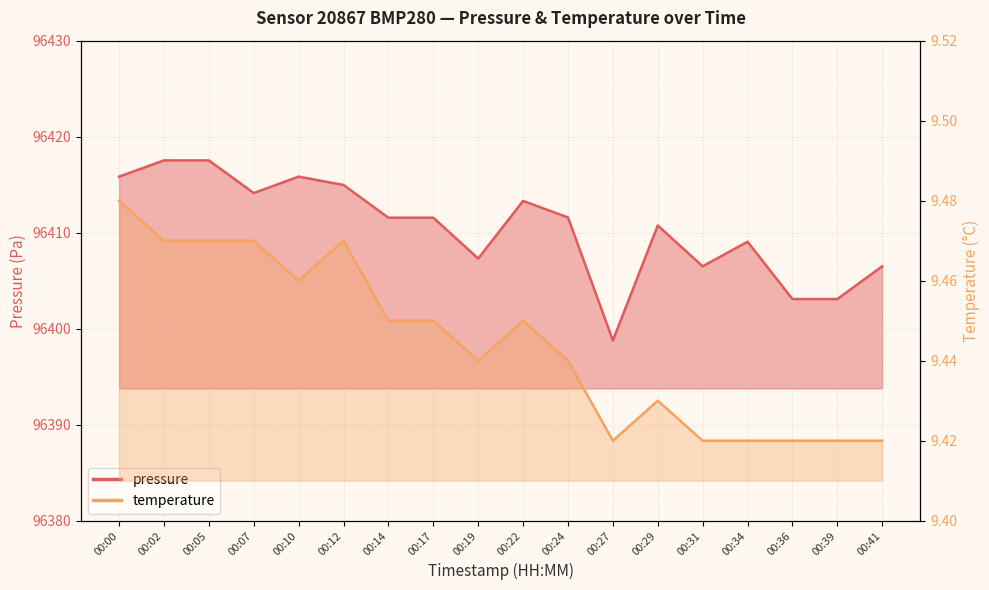

What is the difference between the second highest and minimum values in the temperature series?

0.1